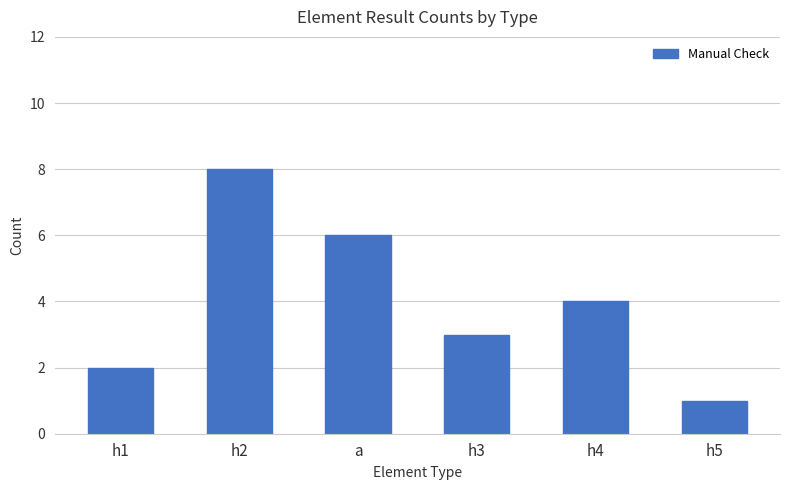

What is the sum of the values at a and h4?

10